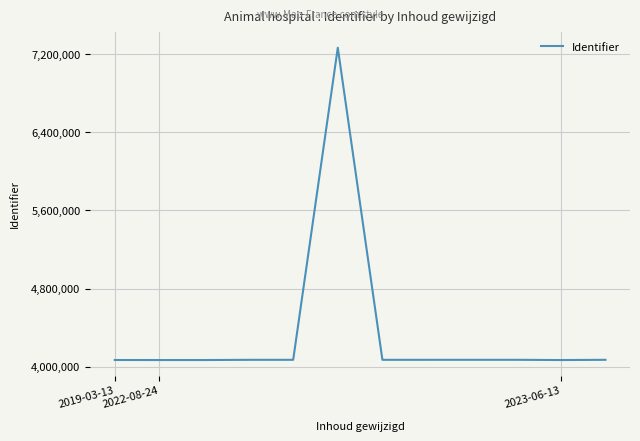

What is the difference between the maximum and minimum values?

3197902